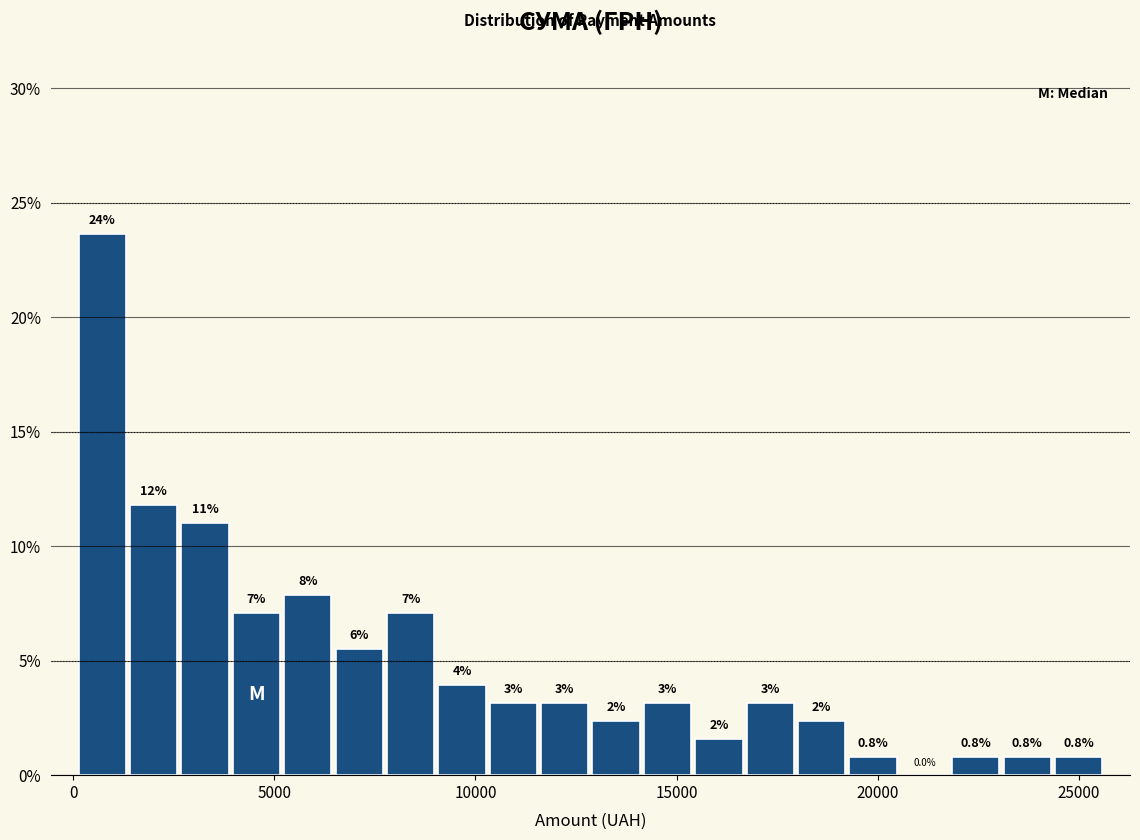

Around what value on the x-axis is the tallest bar? Give the approximate position of its centre, as read against the axis.

500